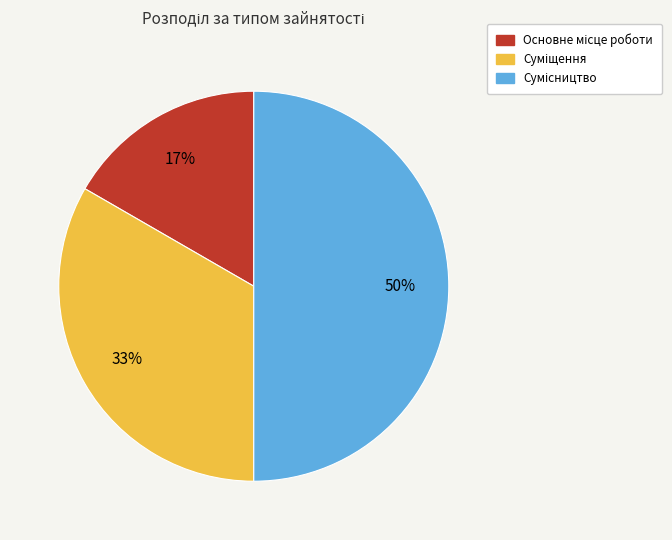

To the nearest percent, what is the average slice percentage?

33%